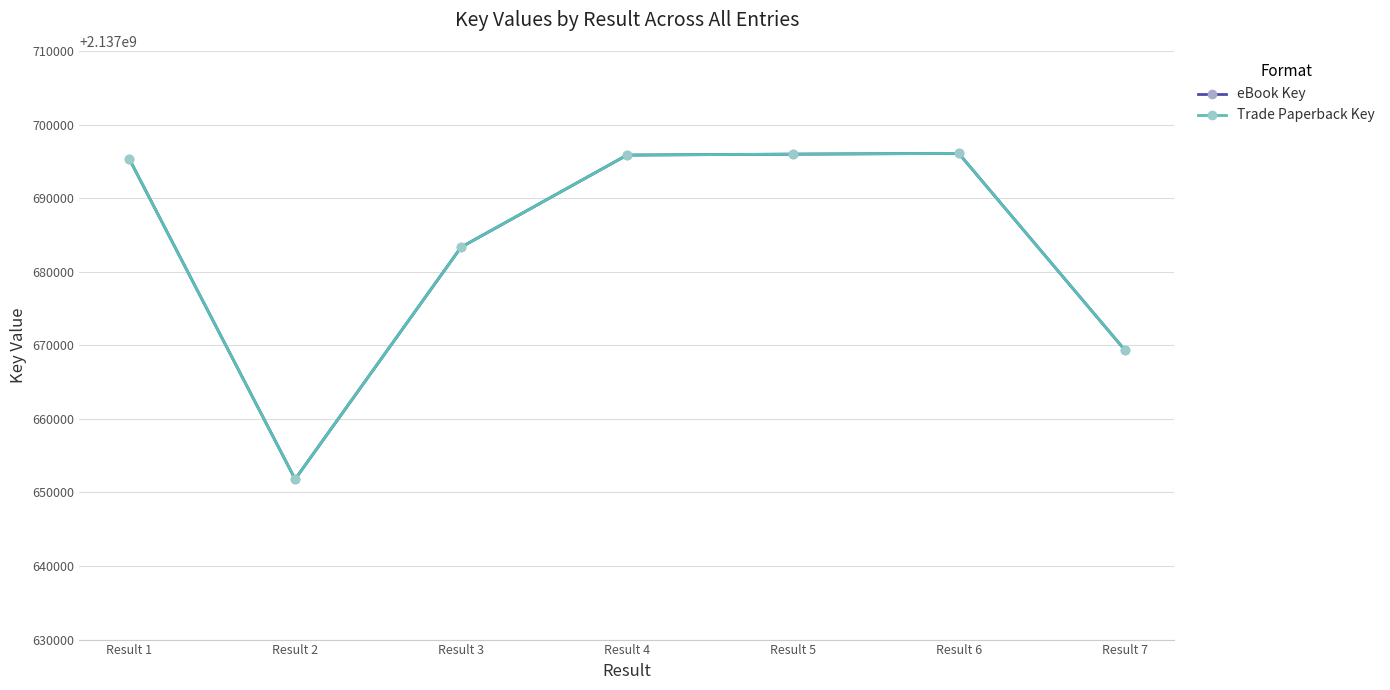

Which series has the largest range (max minus min)?

eBook Key